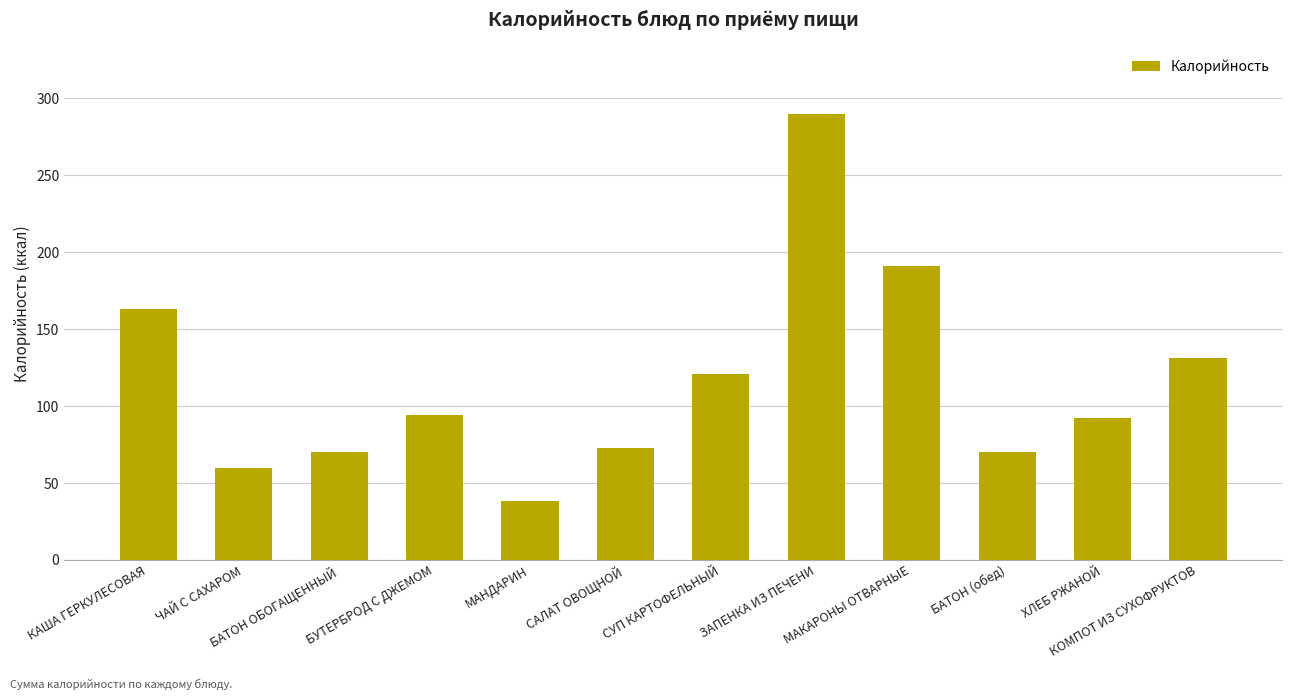

What is the smallest value displayed?

38.0